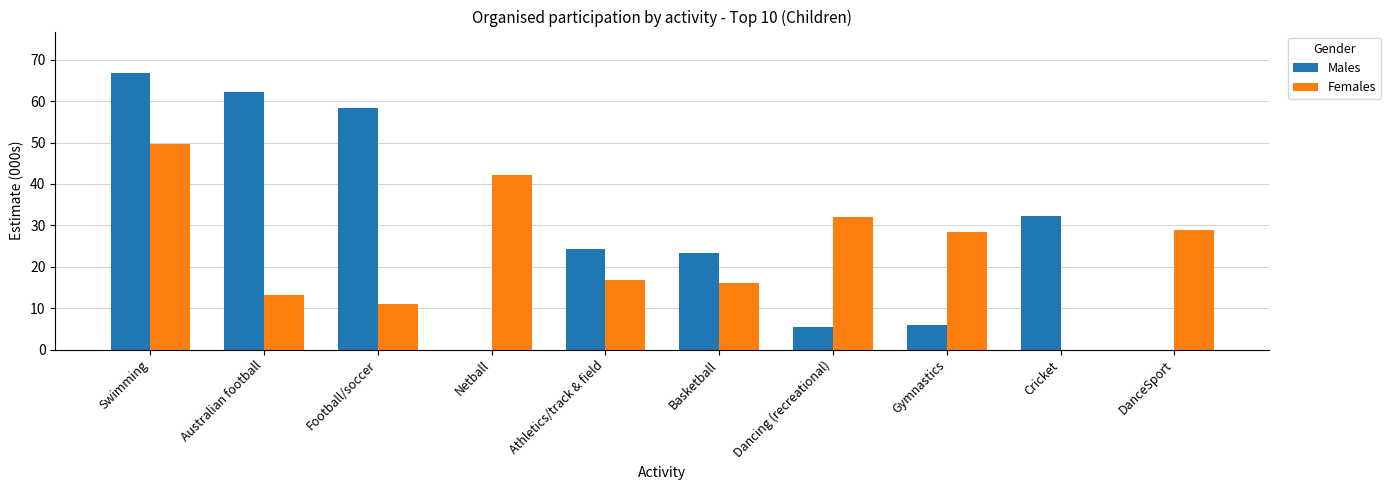

What is the average value of the Males series?

27.9